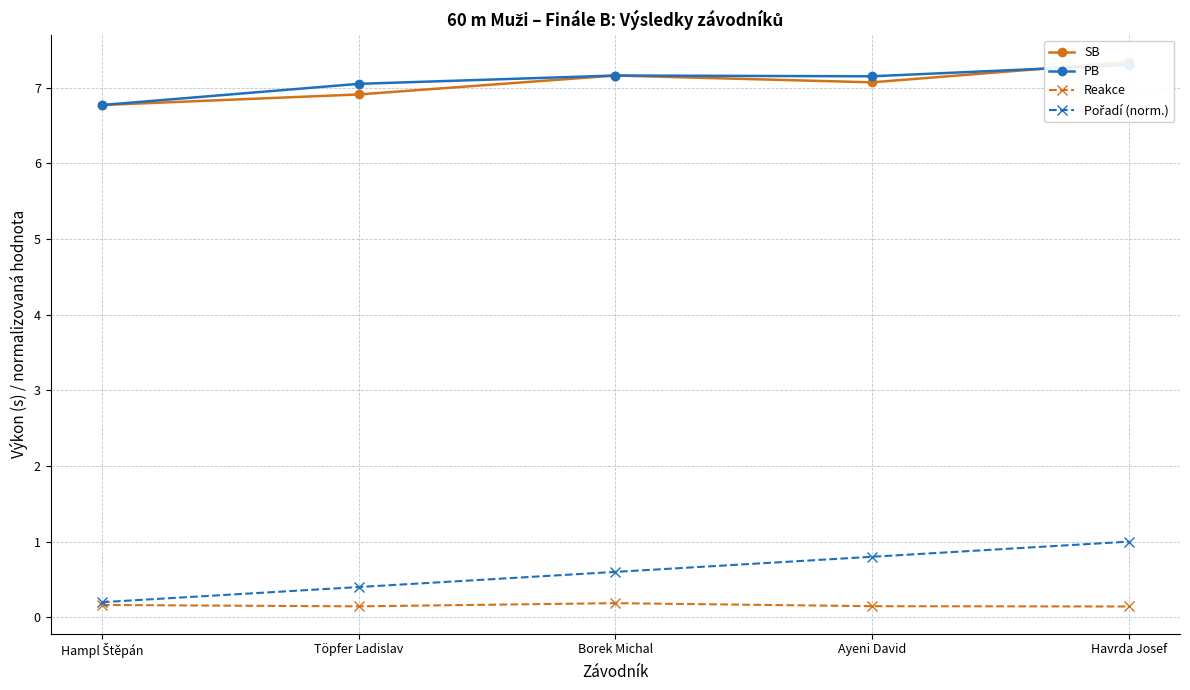

The Pořadí (norm.) series shows 0.4 at Töpfer Ladislav. True or false?

True